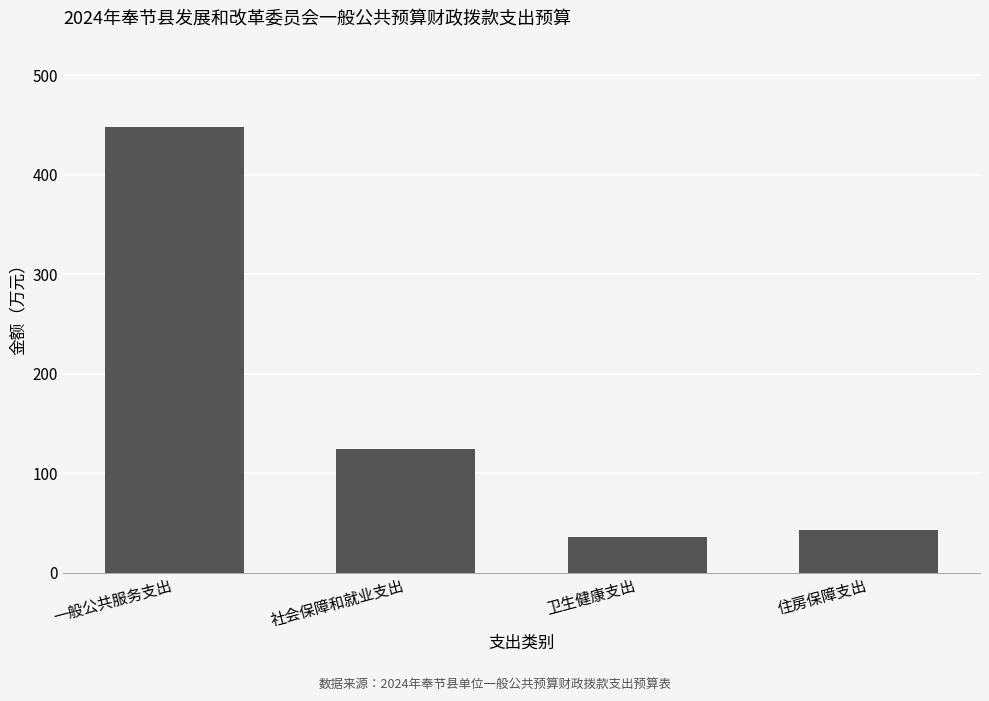

What position from the right is 住房保障支出?

1